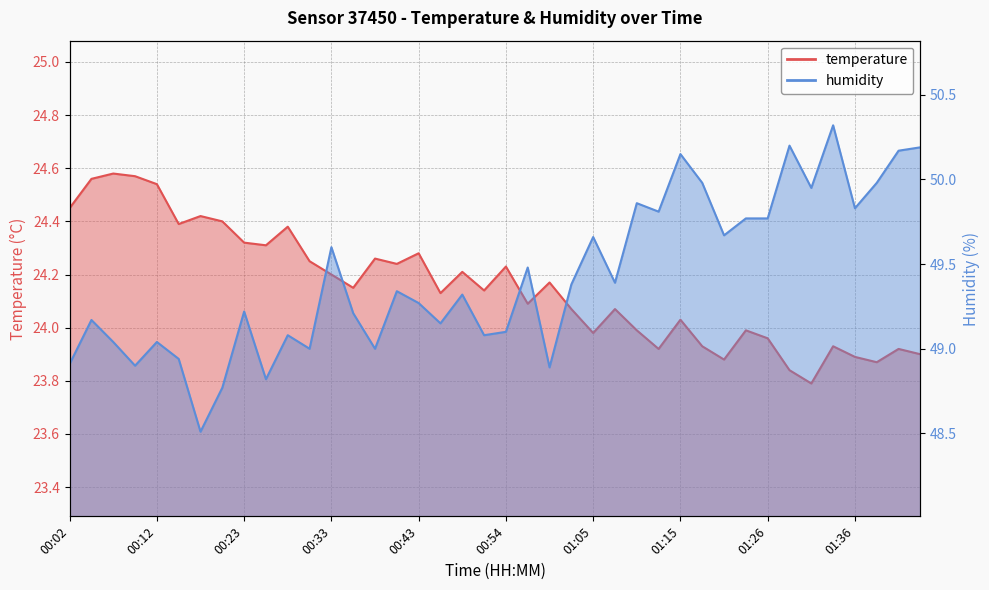

What are all the series names shown in the legend?

temperature, humidity